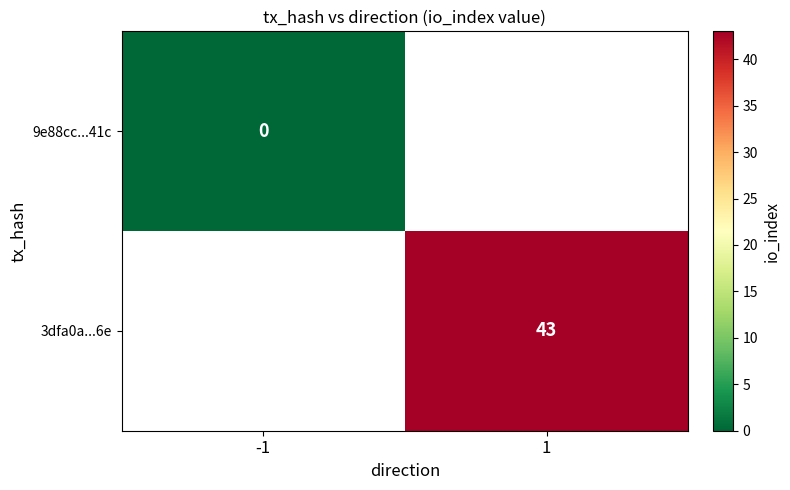

At which category does the chart reach its peak across all series?

1